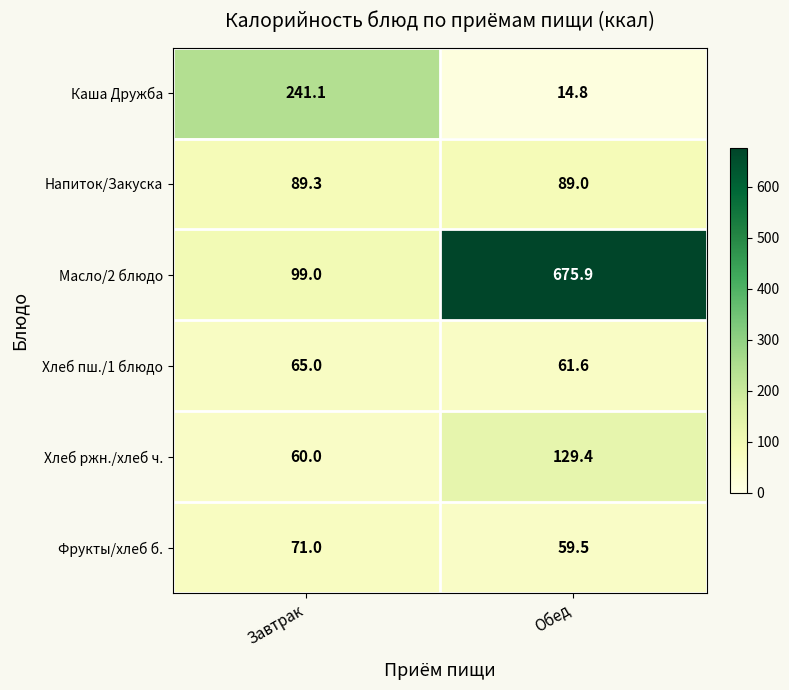

True or false: Хлеб ржн./хлеб ч. has a value of 129.4 at Обед.

True